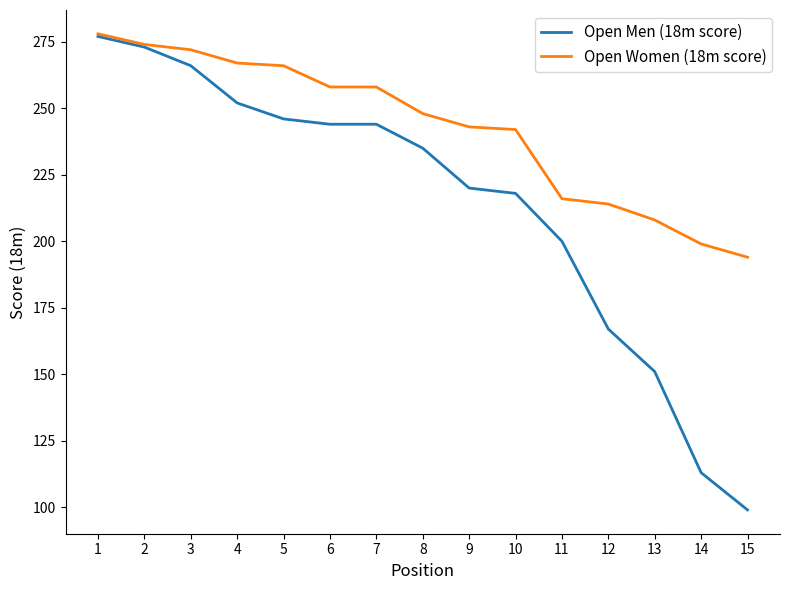

What is the smallest value displayed?

99